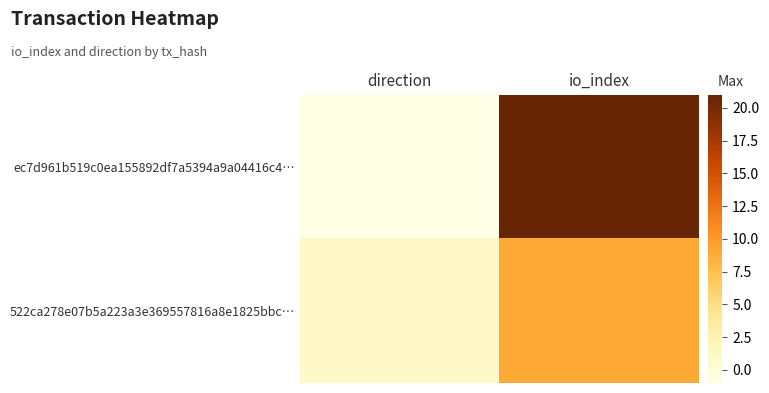

At which category does the chart reach its minimum across all series?

direction